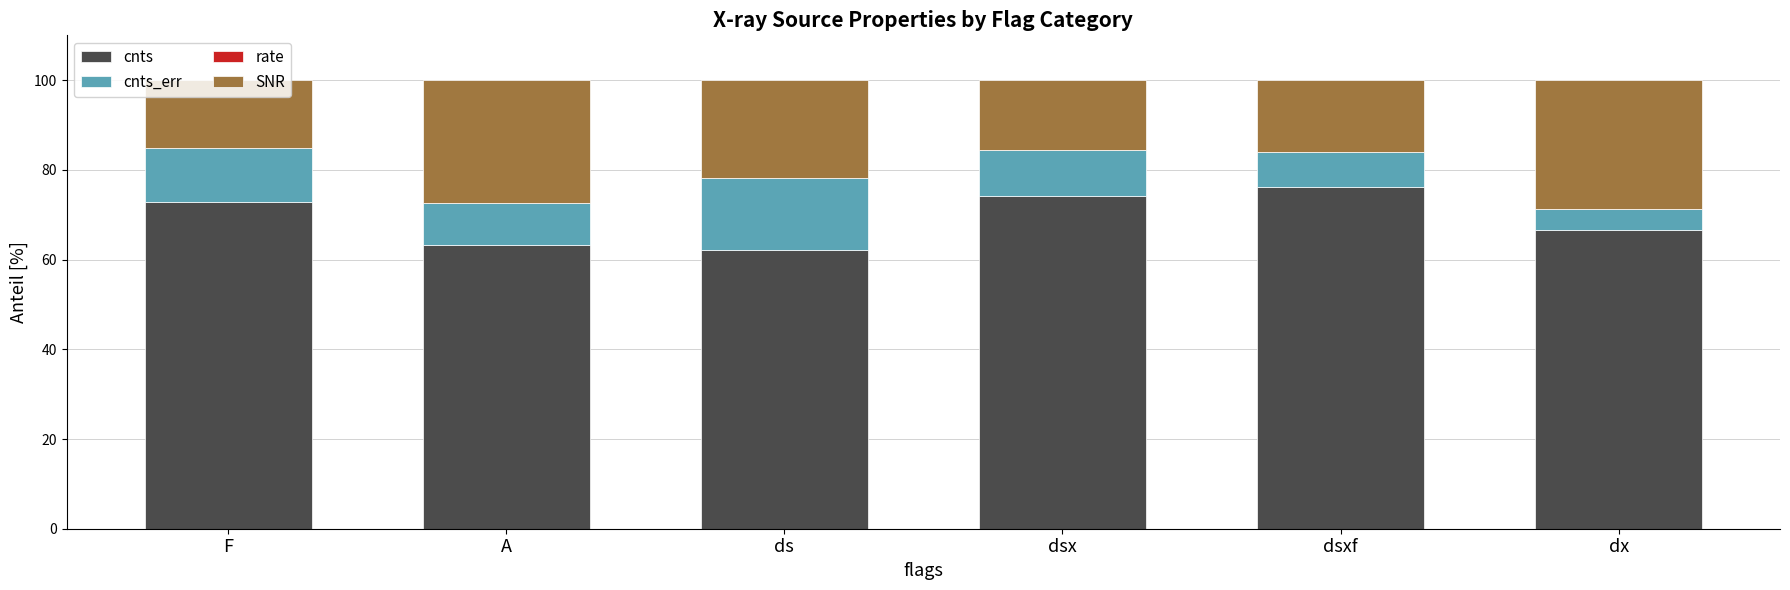

The value of cnts at ds is 32.2. True or false?

False